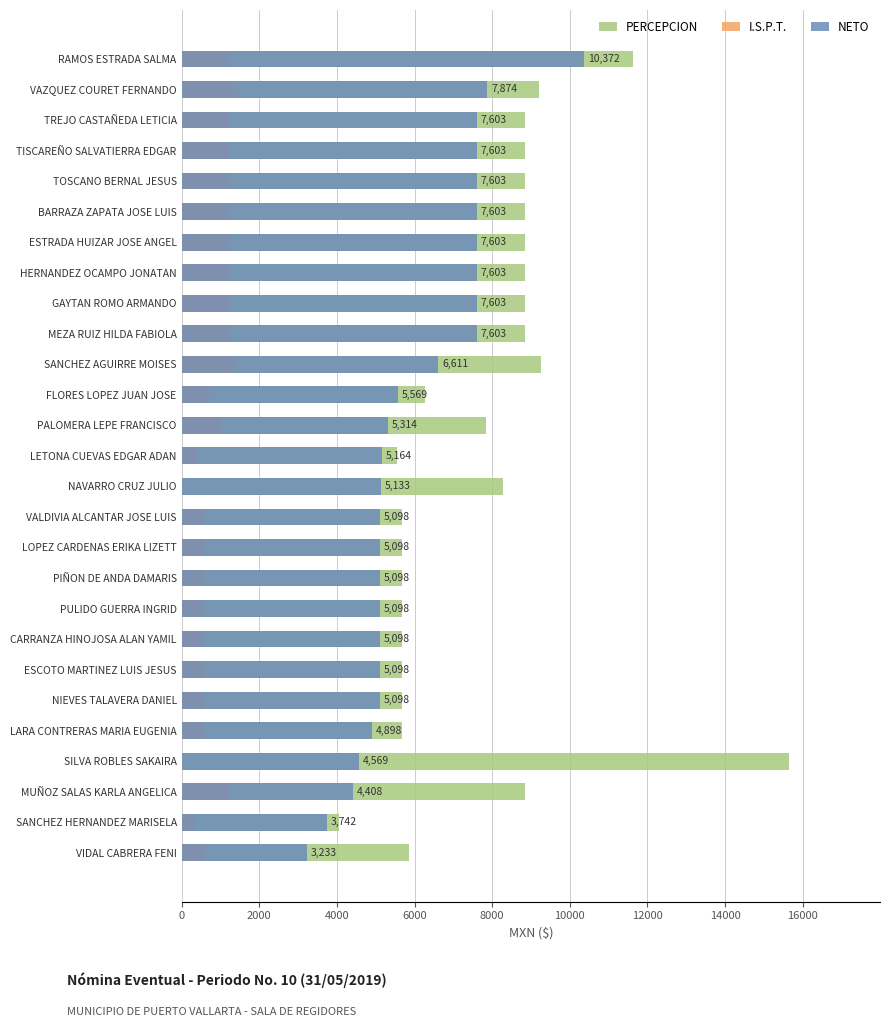

What are all the series names shown in the legend?

PERCEPCION, I.S.P.T., NETO